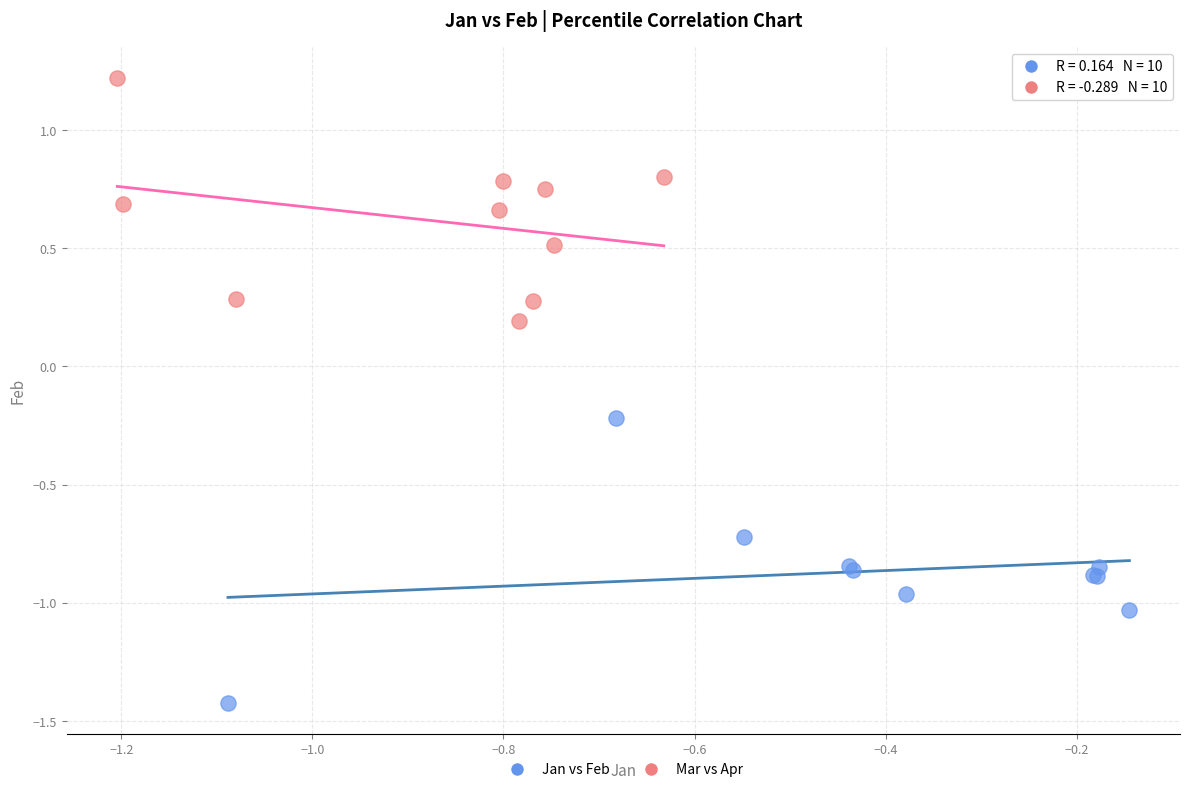

What are all the series names shown in the legend?

Jan vs Feb, Mar vs Apr